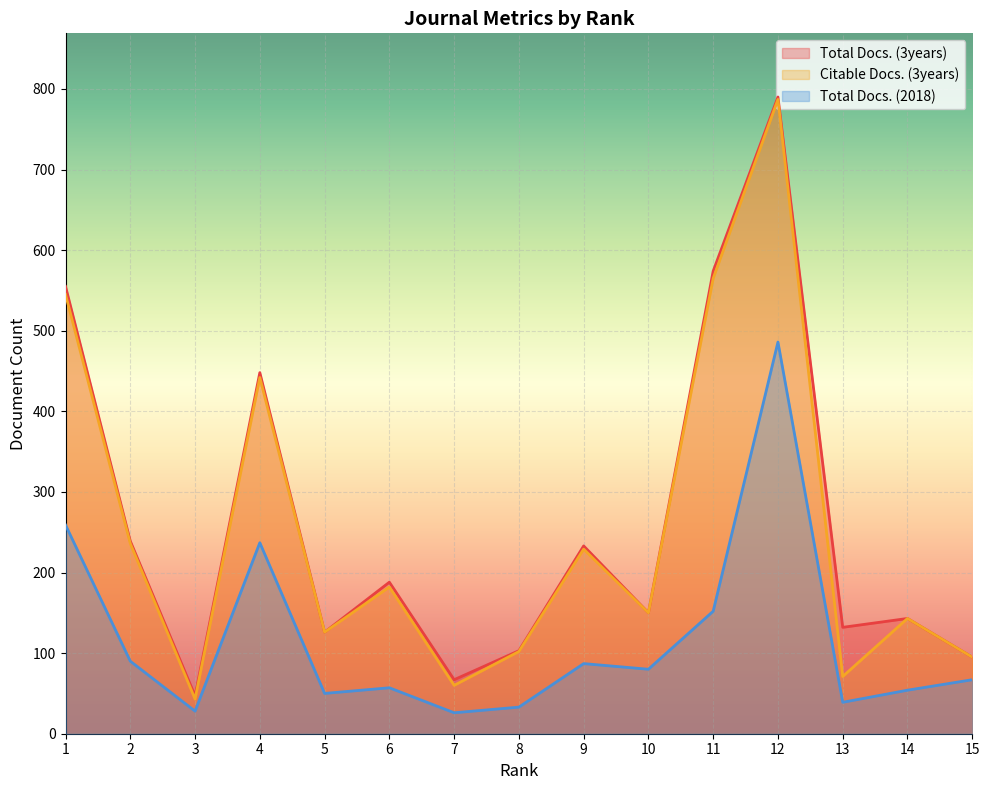

What is the maximum value for Total Docs. (3years)?

790